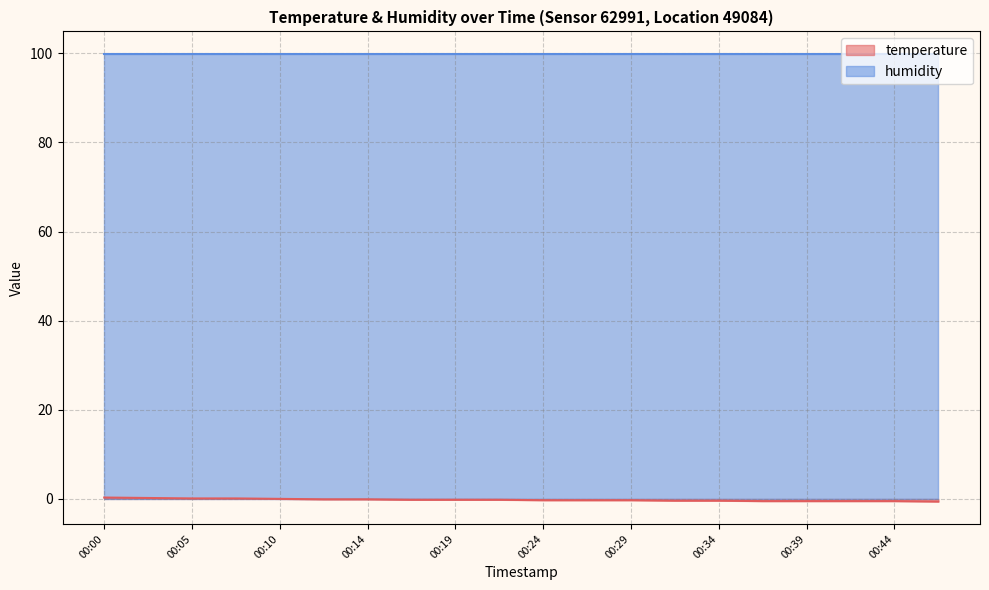

Does the chart display data point markers on the line(s)?

No